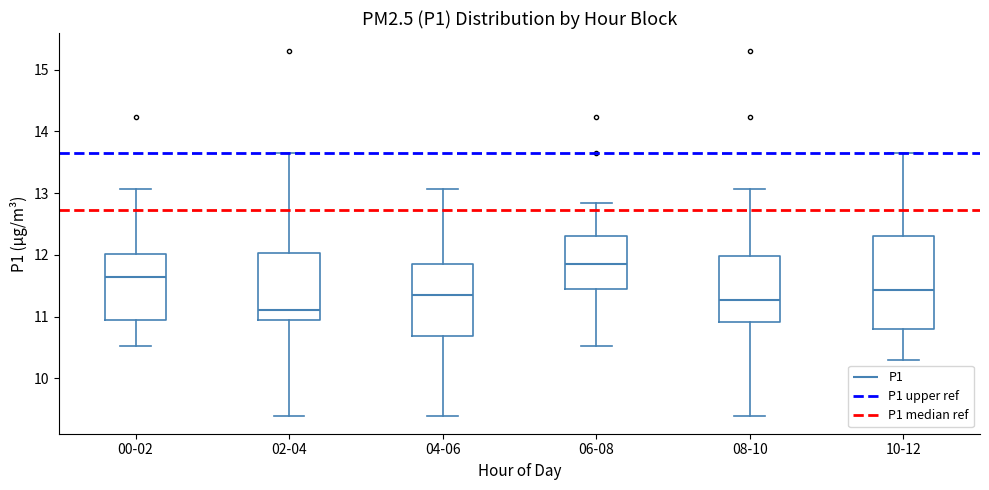

Where is the upper edge of the box for 08-10 on the y-axis? The values are not printed on the chart, so give them approximately, as read against the axis.

12.0